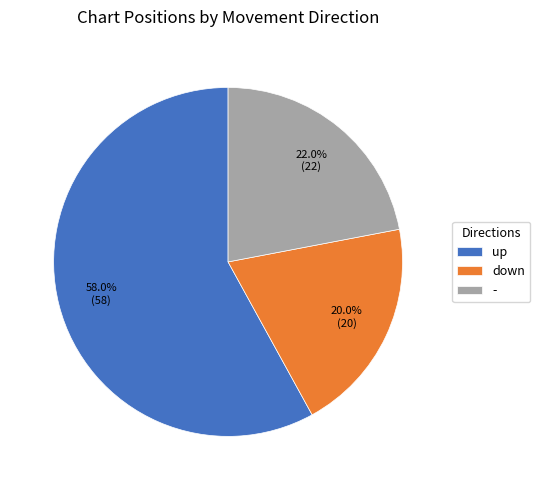

How many segments does this pie chart have?

3